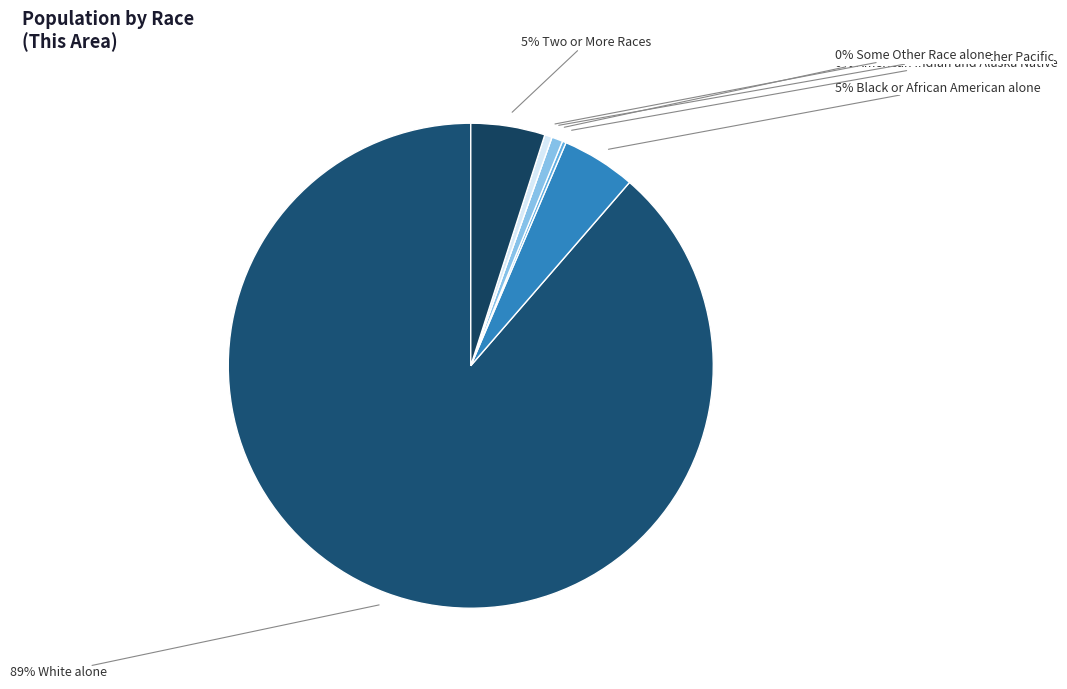

Which slice is the largest?

White alone